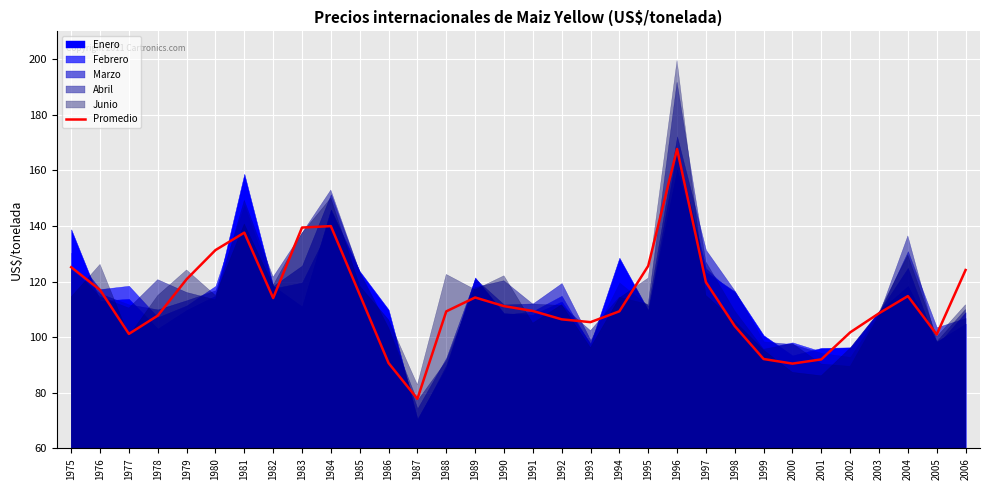

True or false: the data has more than 0 interior local peaks.

True